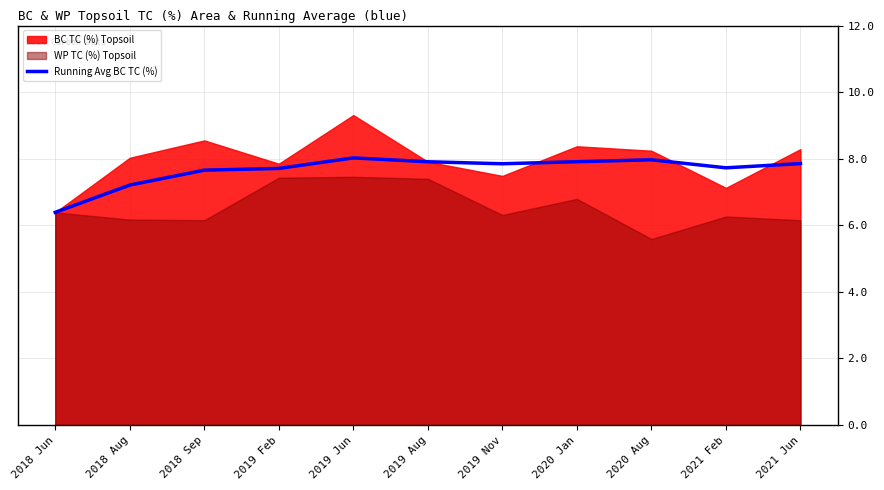

What is the value of the 2nd point from the left?

7.2